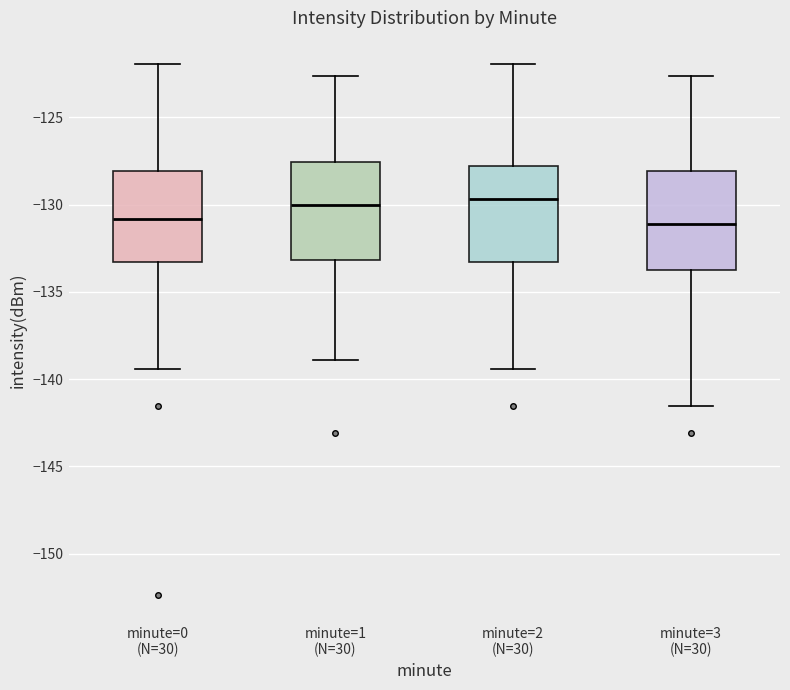

Reading left to right, transcribe this box plot: for each box, give where its median line is, the range the box spans, and where its two whiskers end, as read against the y-axis. The values are not printed on the chart, so give them approximately, as read against the axis.

minute=0 (N=30): median -131.0, box -133.5 to -128.0, whiskers -139.5 to -122.0
minute=1 (N=30): median -130.0, box -133.0 to -127.5, whiskers -139.0 to -122.5
minute=2 (N=30): median -129.5, box -133.5 to -128.0, whiskers -139.5 to -122.0
minute=3 (N=30): median -131.0, box -134.0 to -128.0, whiskers -141.5 to -122.5